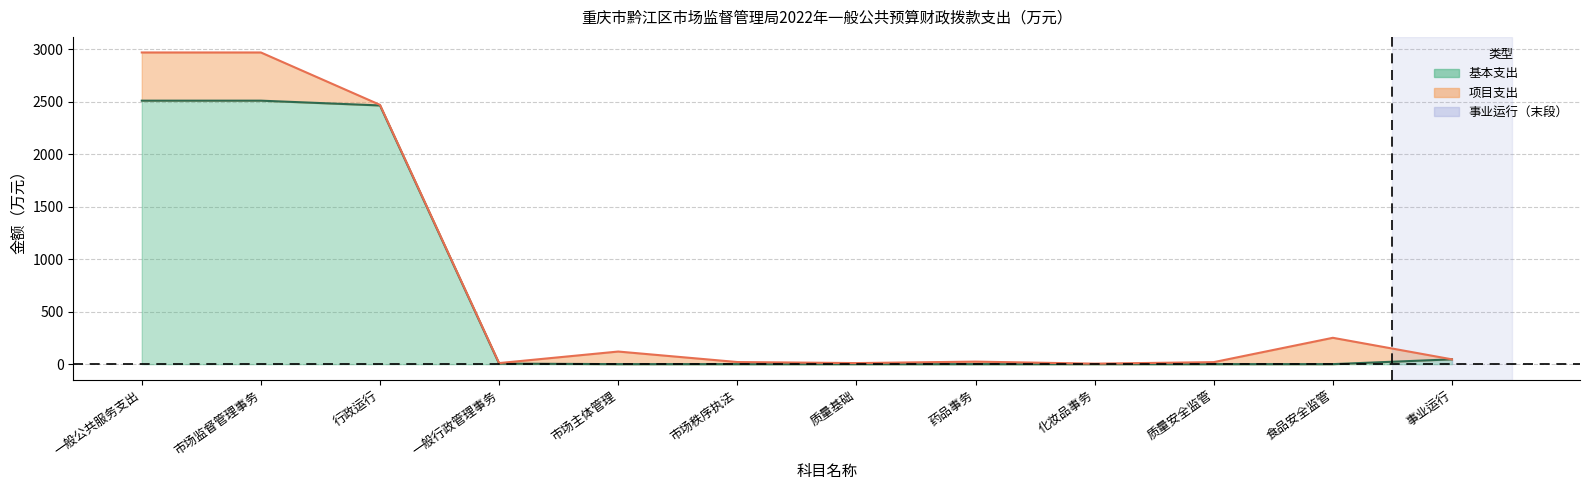

Rank the categories by value from highest to lowest.

一般公共服务支出, 市场监督管理事务, 行政运行, 事业运行, 一般行政管理事务, 市场主体管理, 市场秩序执法, 质量基础, 药品事务, 化妆品事务, 质量安全监管, 食品安全监管